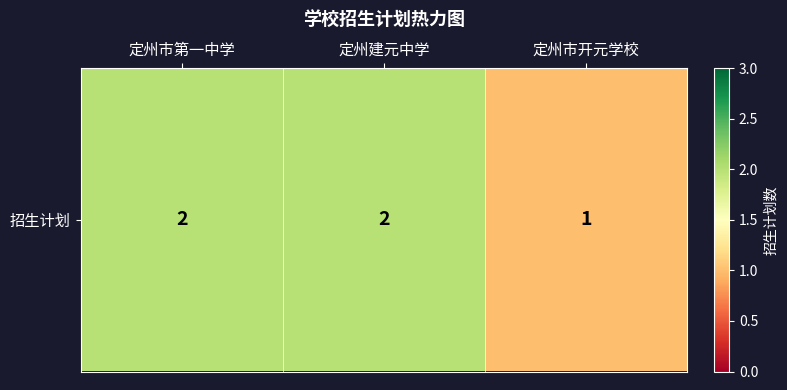

Reading right to left, what are all the values shown in this chart?

1	2	2